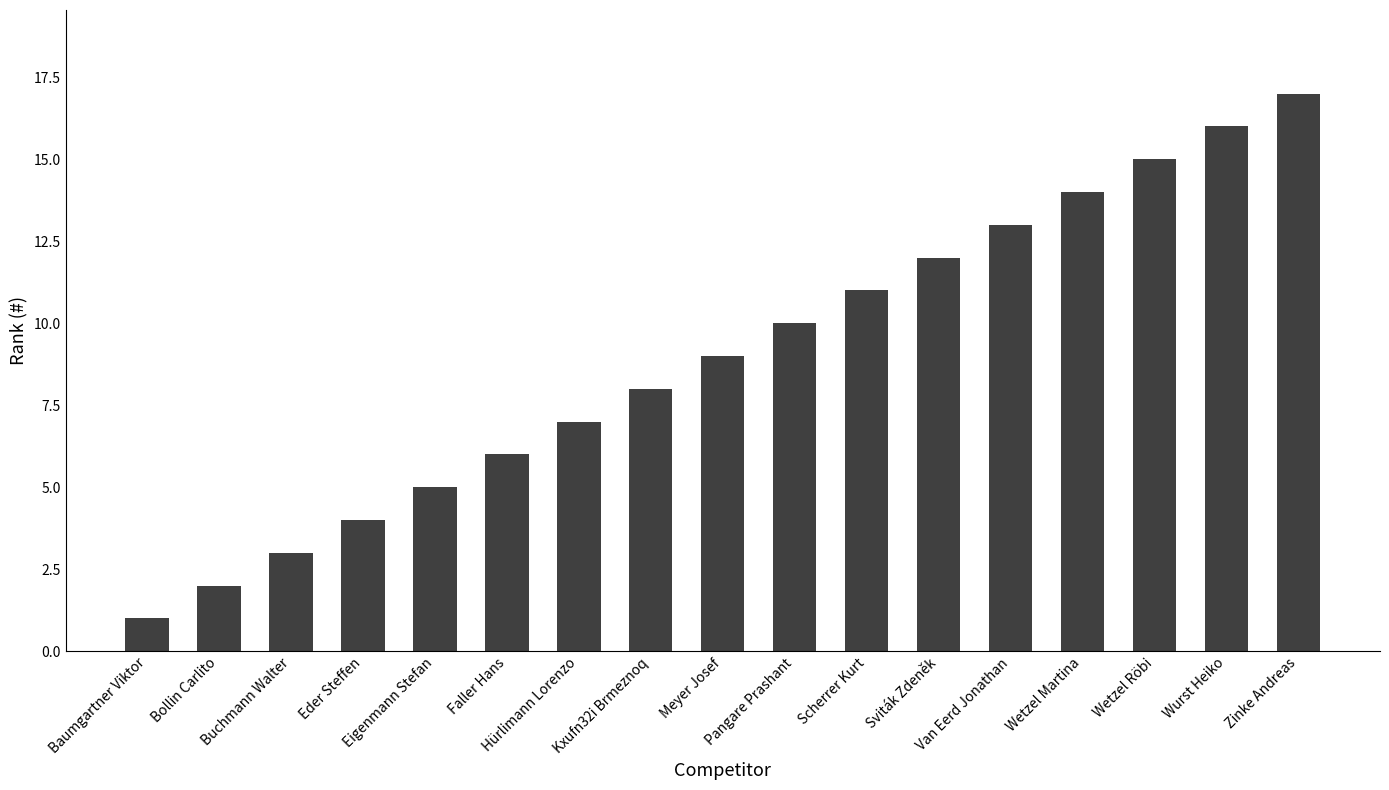

How many values are below 9?

8